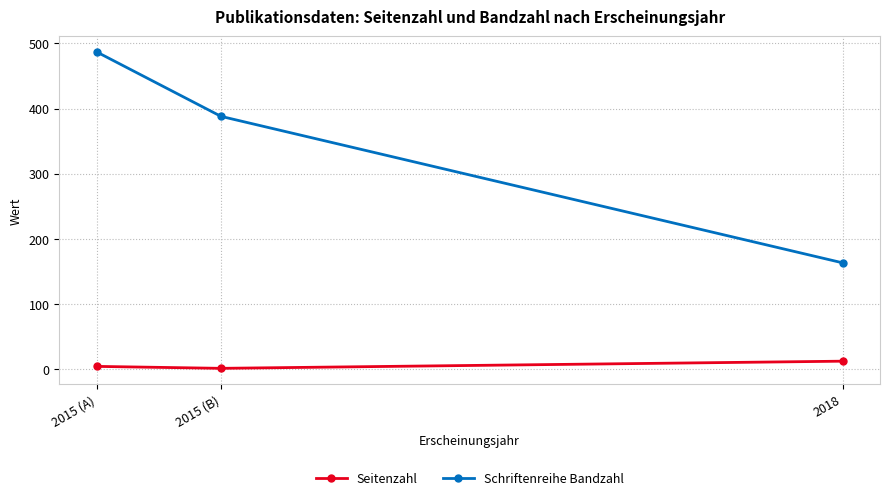

What is the average value of the Schriftenreihe Bandzahl series?

346